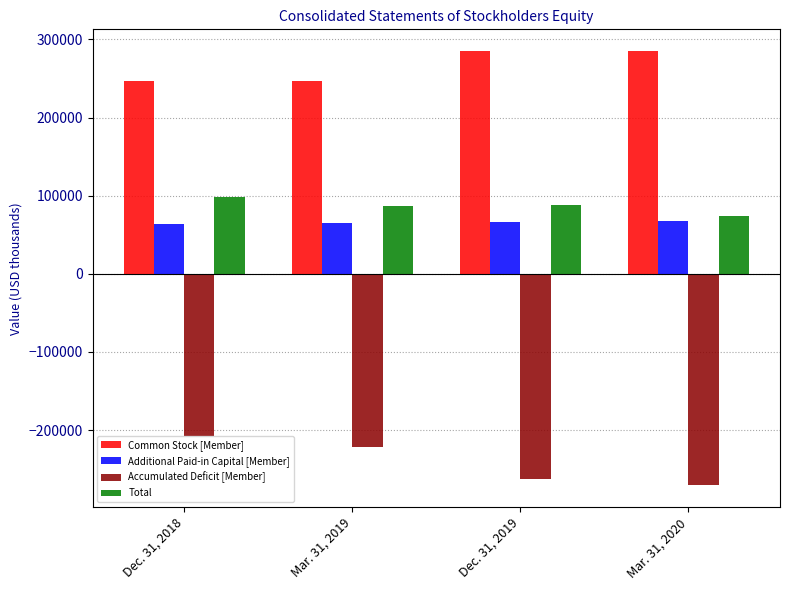

What are all the series names shown in the legend?

Common Stock [Member], Additional Paid-in Capital [Member], Accumulated Deficit [Member], Total